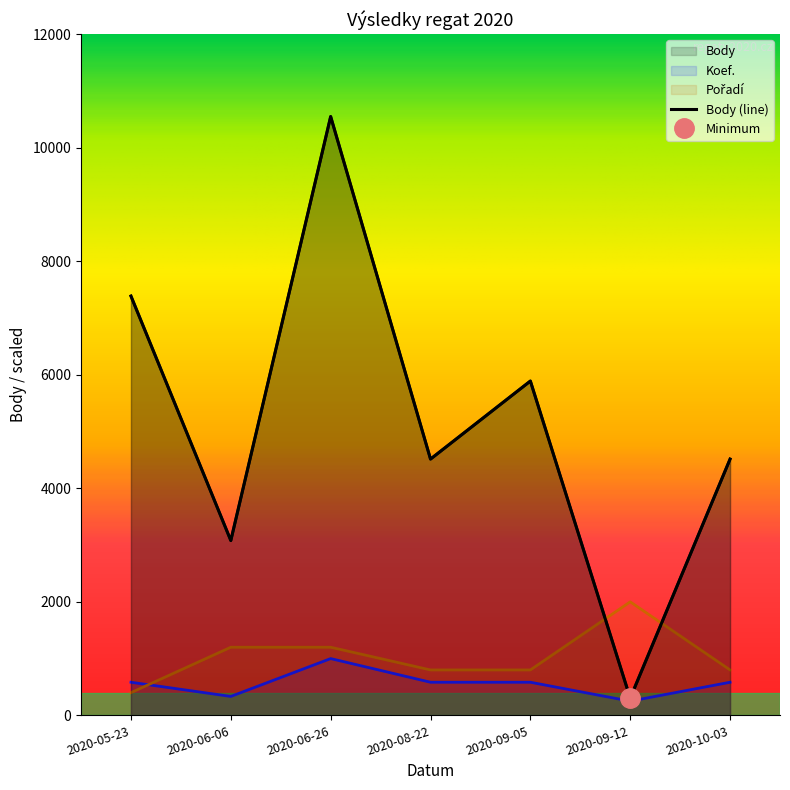

List the series in order of their peak value, lowest first.

Koef., Pořadí, Body